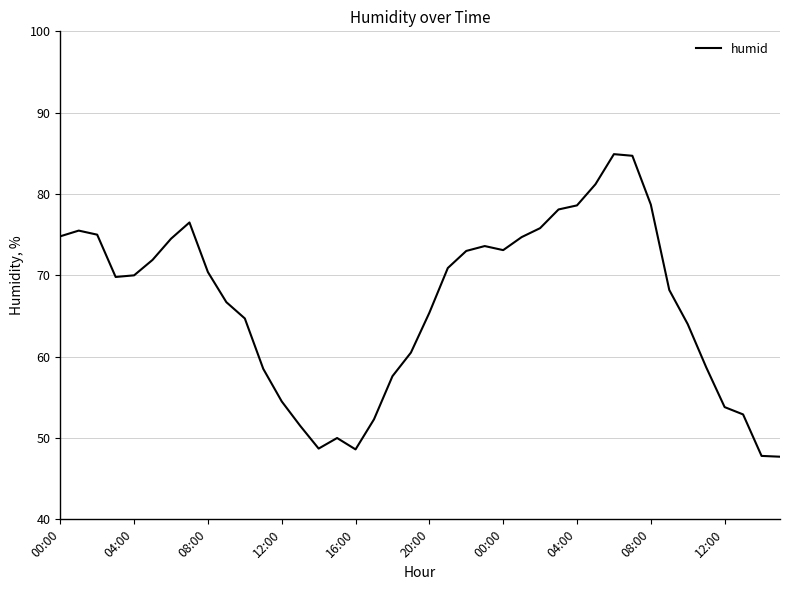

What is the smallest value displayed?

47.7